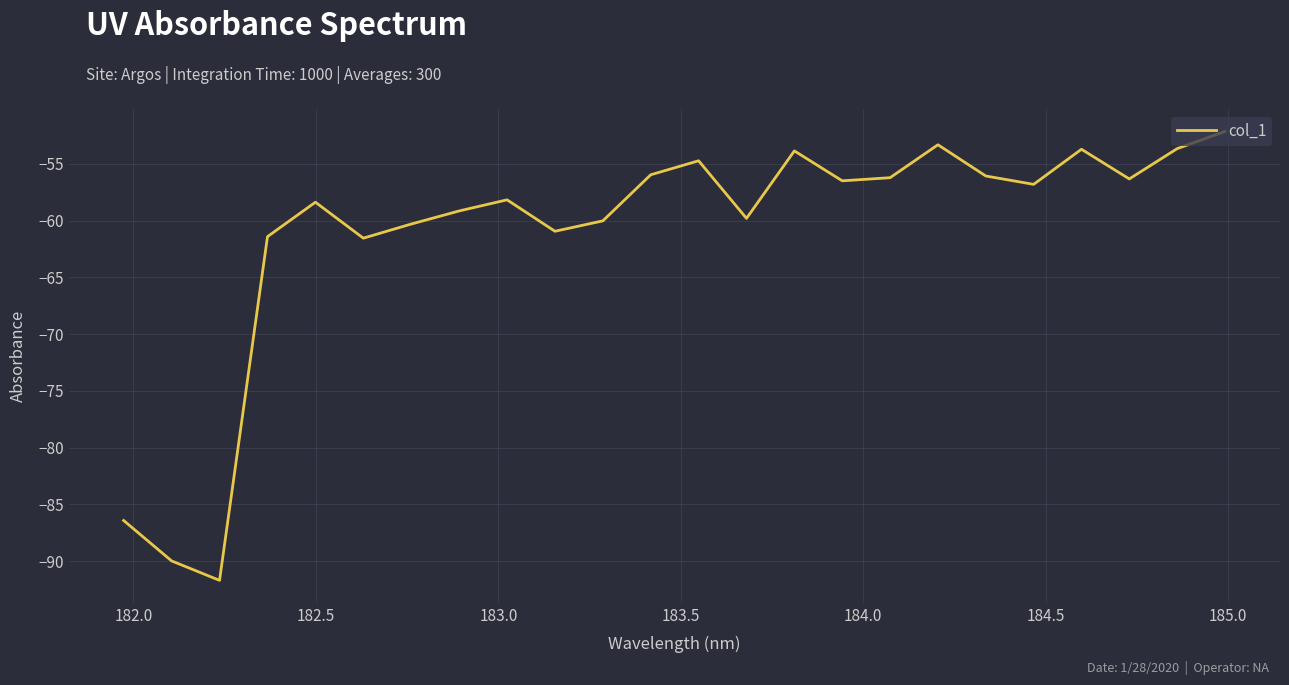

What is the maximum value shown in the chart?

-52.2